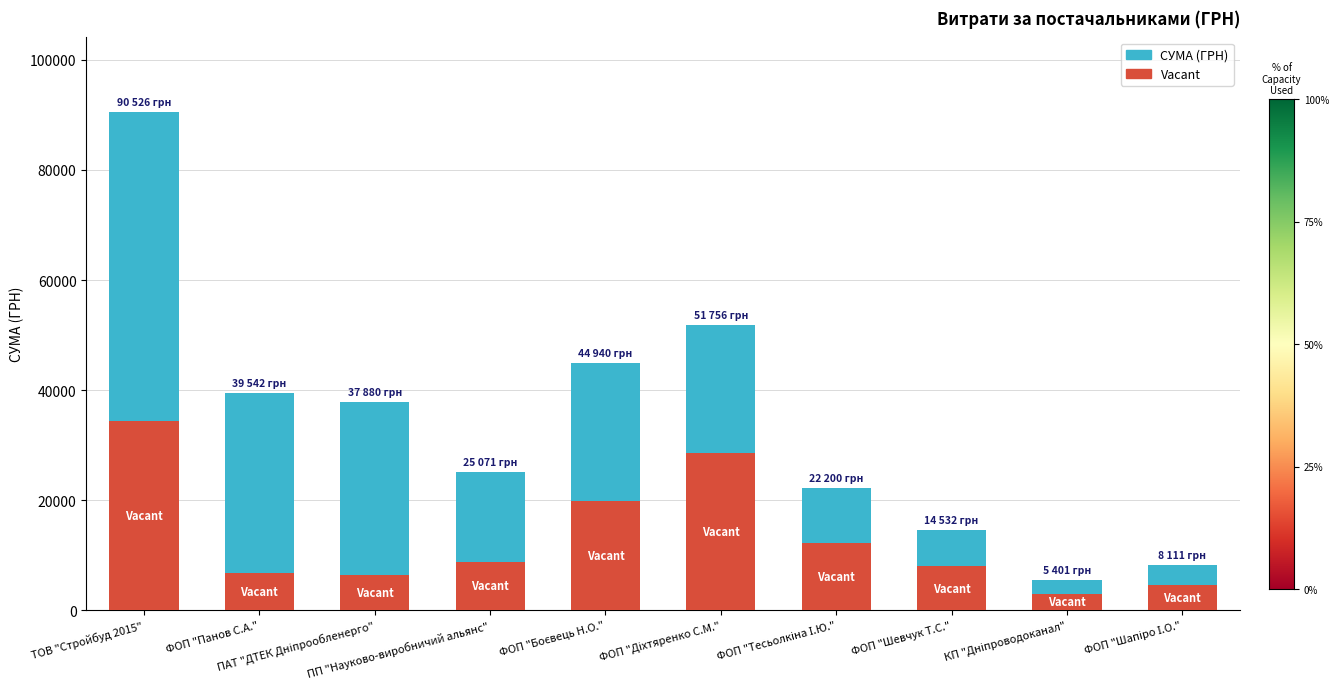

What is the difference between the second highest and second lowest values in the Vacant series?

24004.6